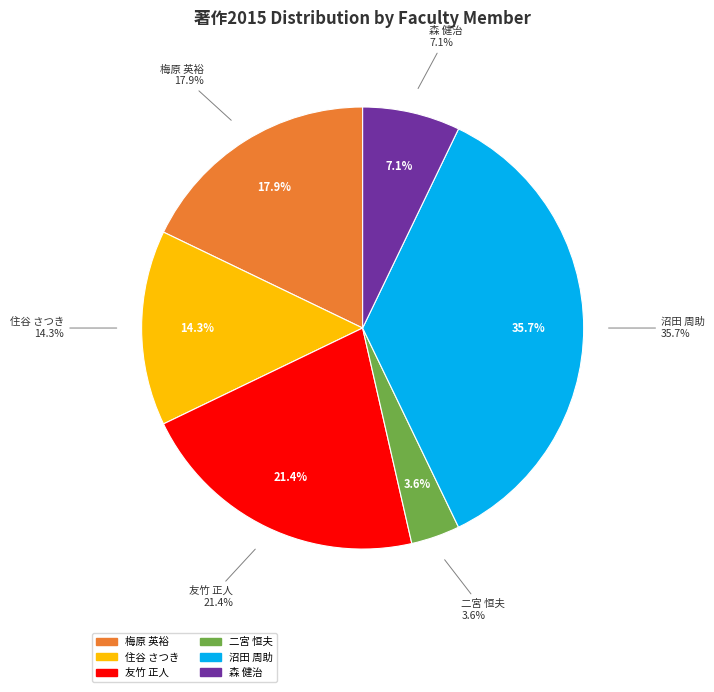

To the nearest percent, what portion does 沼田 周助 represent?

36%